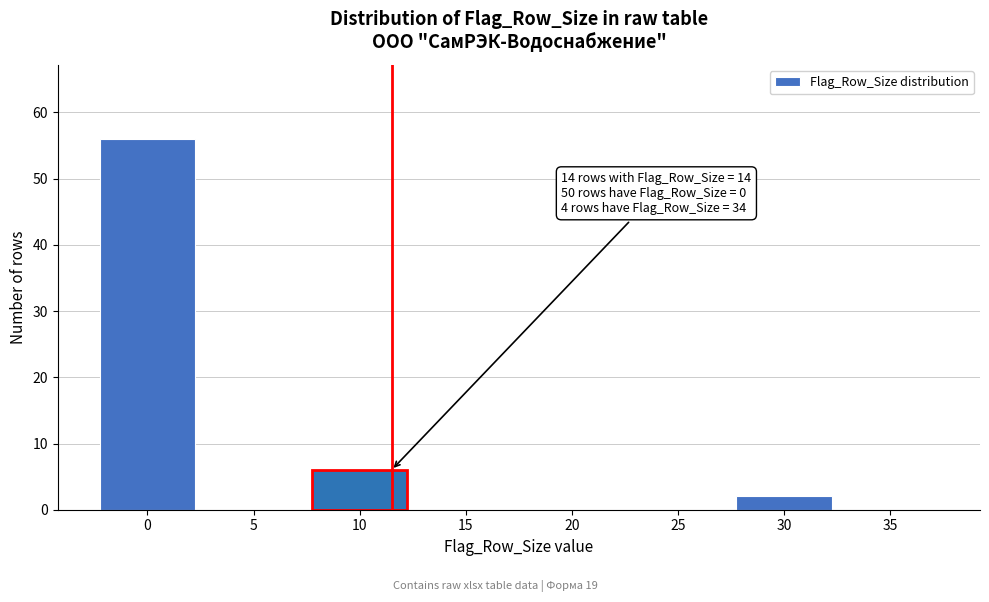

Reading left to right, list all the values displayed in this chart.

0=56	5=0	10=6	15=0	20=0	25=0	30=2	35=0